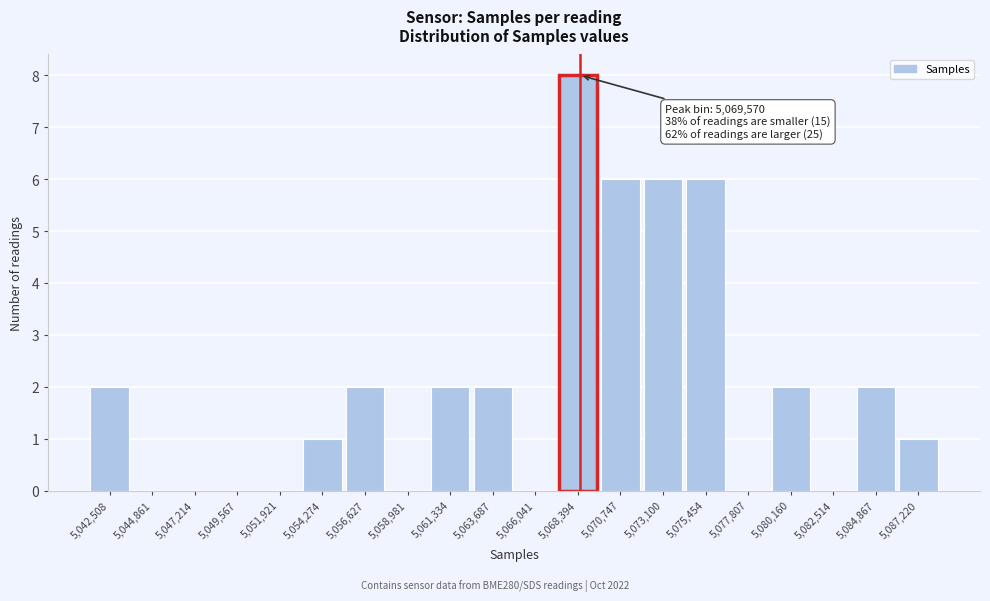

Reading left to right, transcribe all the data shown in this chart.

5,042,508=2	5,044,861=0	5,047,214=0	5,049,567=0	5,051,921=0	5,054,274=1	5,056,627=2	5,058,981=0	5,061,334=2	5,063,687=2	5,066,041=0	5,068,394=8	5,070,747=6	5,073,100=6	5,075,454=6	5,077,807=0	5,080,160=2	5,082,514=0	5,084,867=2	5,087,220=1